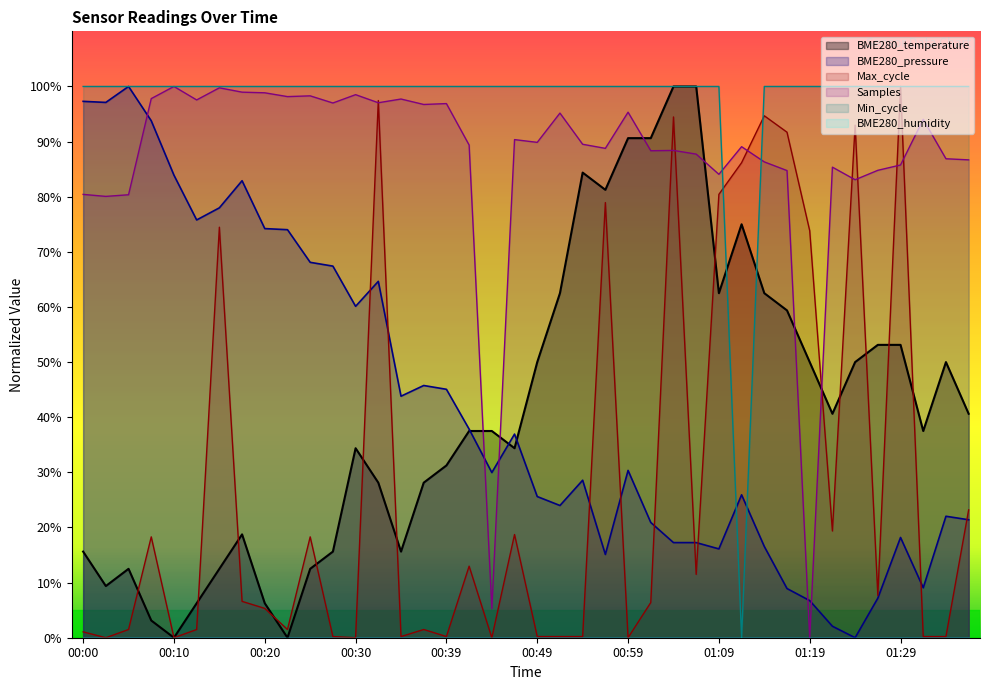

True or false: BME280_temperature and Samples cross at least once.

True